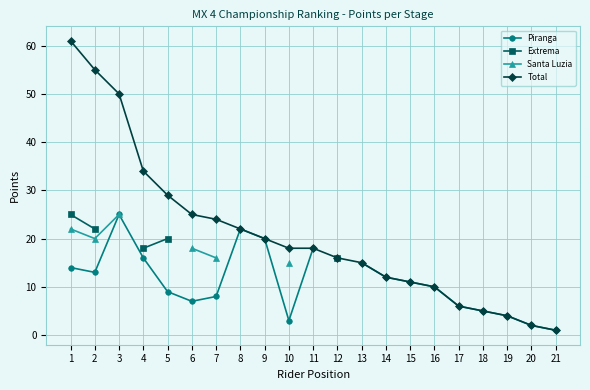

At which category is the sum across all series the highest?

1